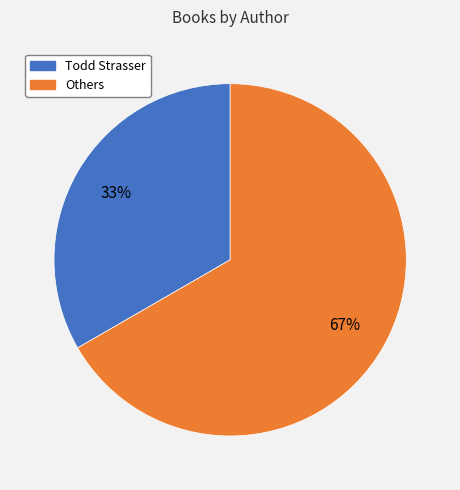

To the nearest percent, what is the average slice percentage?

50%